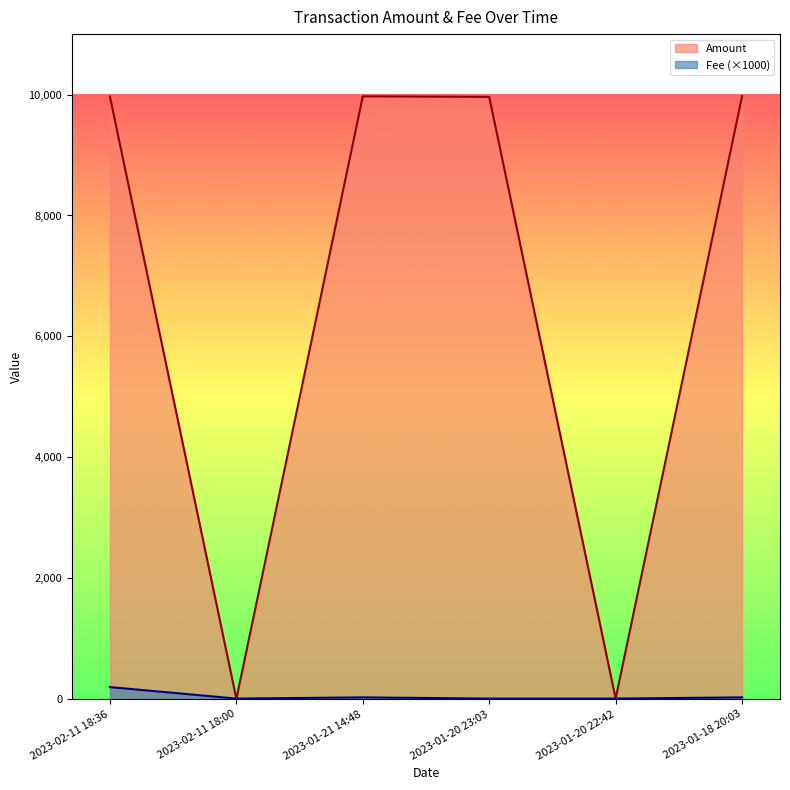

What is the label of the 4th point from the right?

2023-01-21 14:48